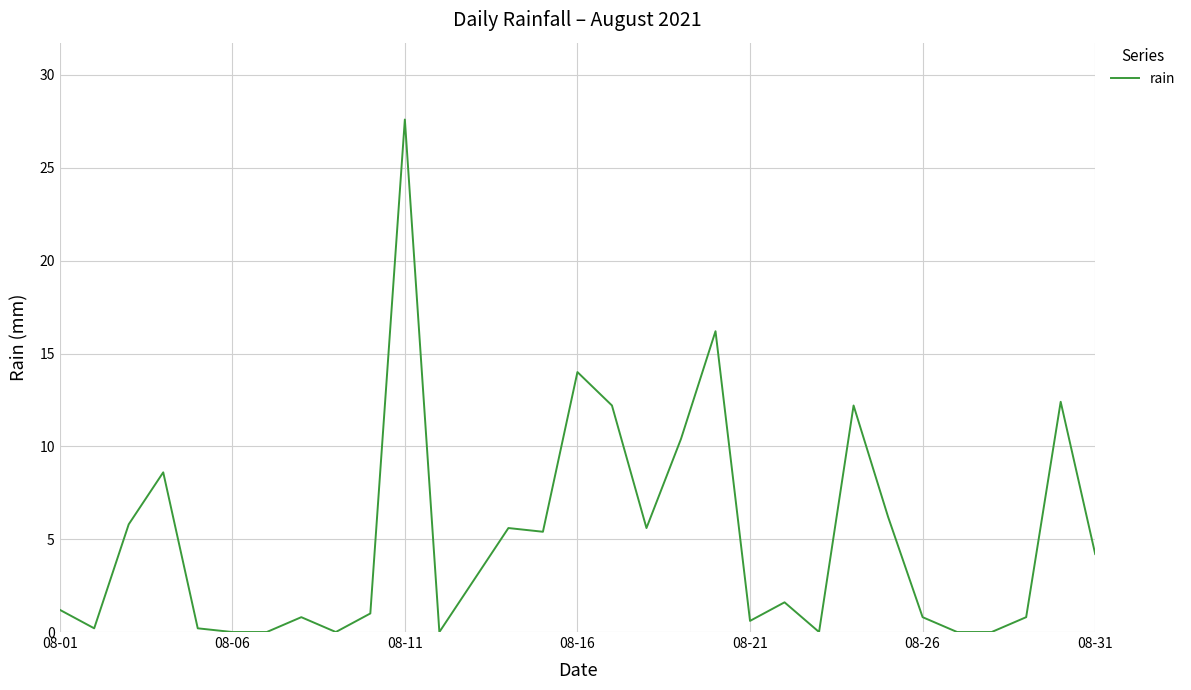

What is the difference between the maximum and minimum values?

27.6